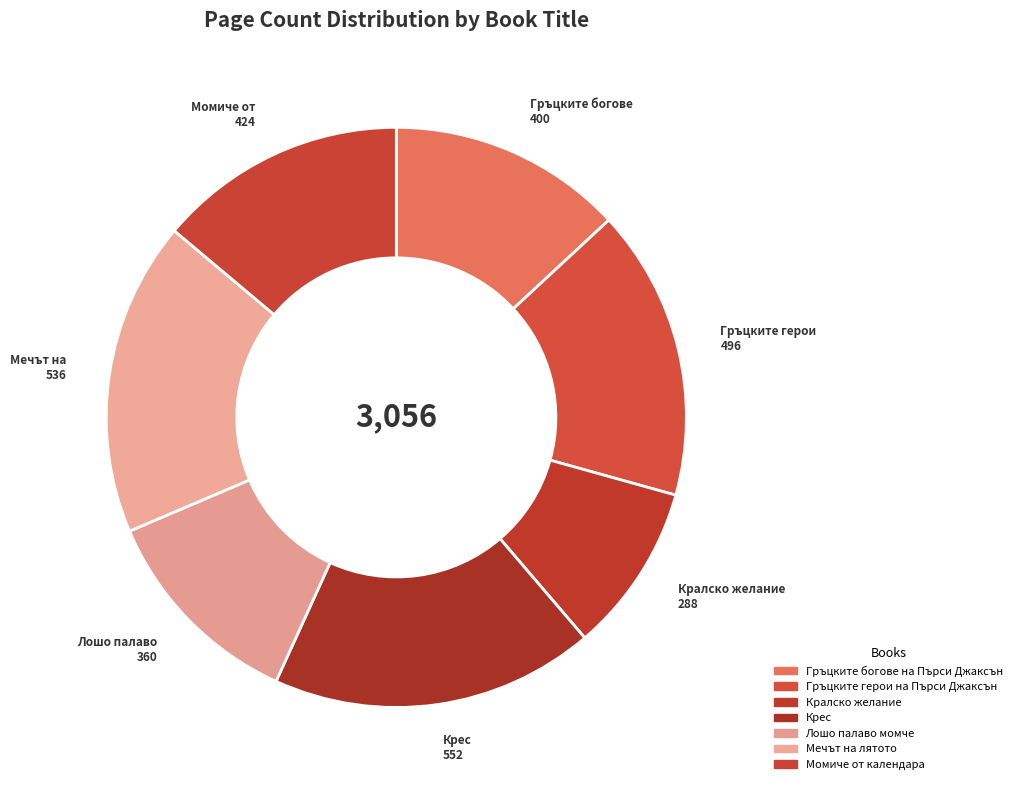

Count the number of slices in the pie.

7